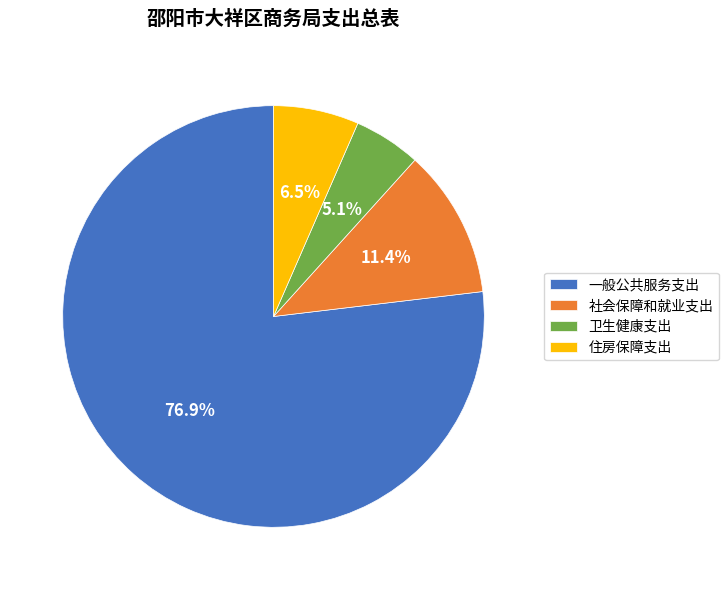

Does 住房保障支出 represent more than half of the total?

No